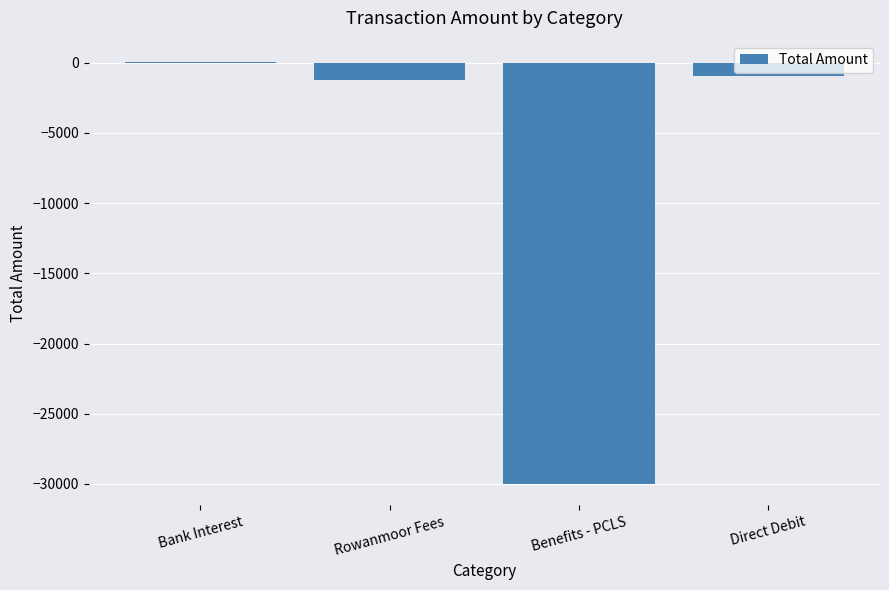

Count the number of categories in the chart.

4